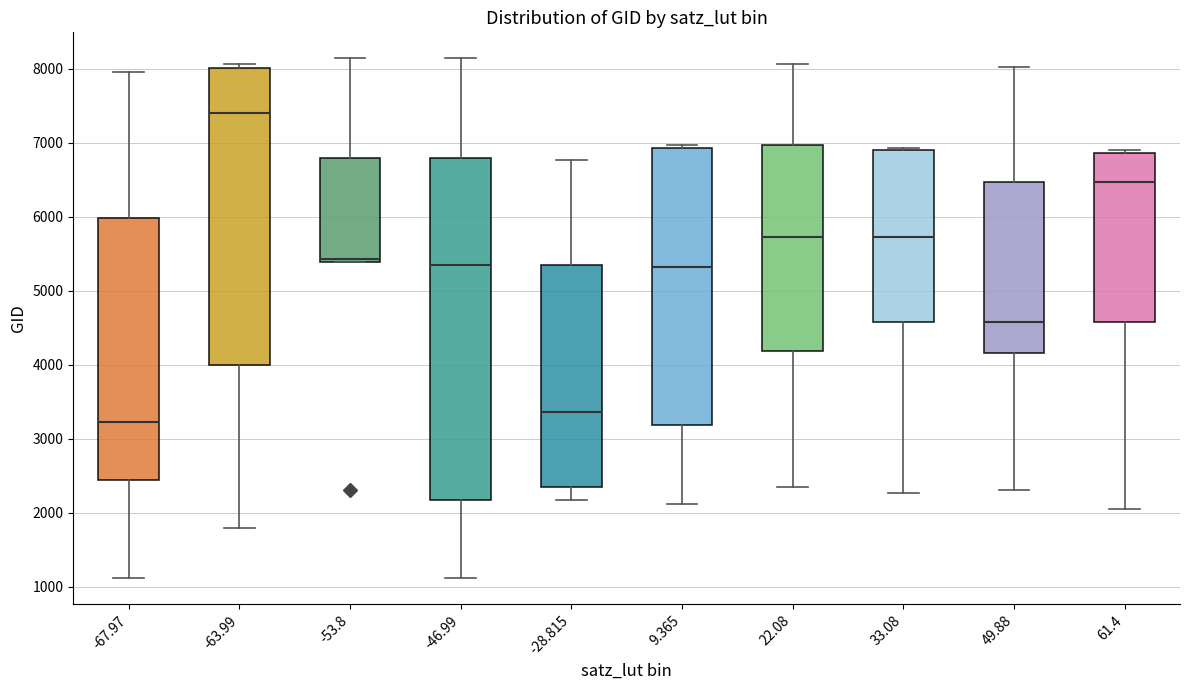

Where does the upper whisker of the box at x = -67.97 end on the y-axis? The values are not printed on the chart, so give them approximately, as read against the axis.

8000